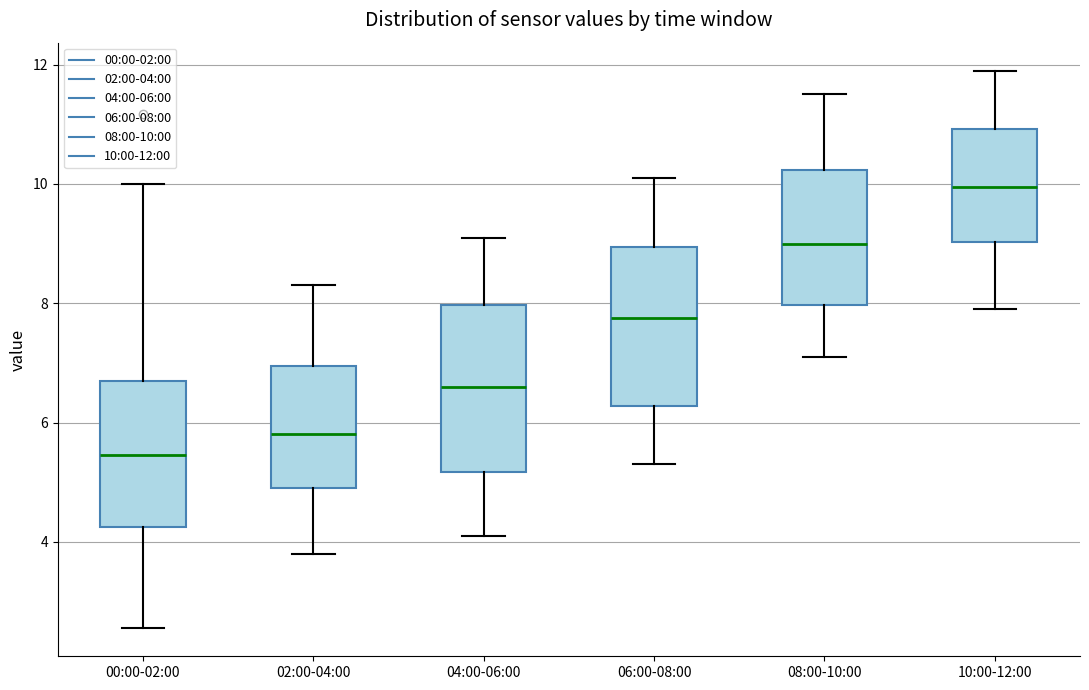

Where does the upper whisker of the box for 08:00-10:00 end on the y-axis? The values are not printed on the chart, so give them approximately, as read against the axis.

11.6